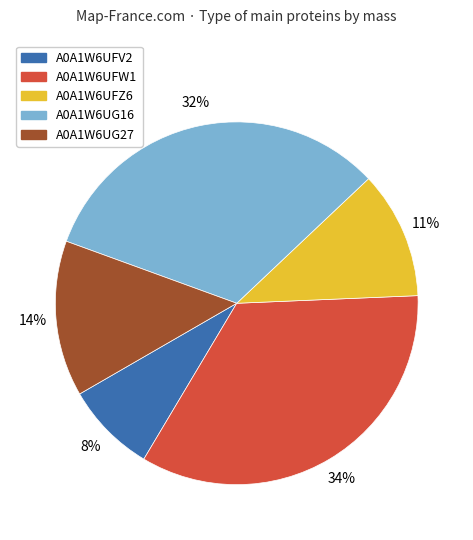

Is there any slice that represents more than half of the pie?

No